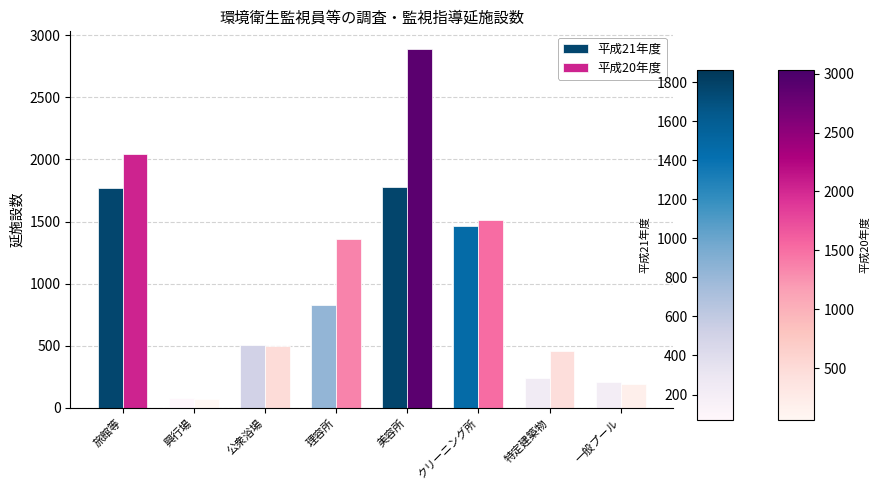

At how many categories does at least one series exceed 710?

4